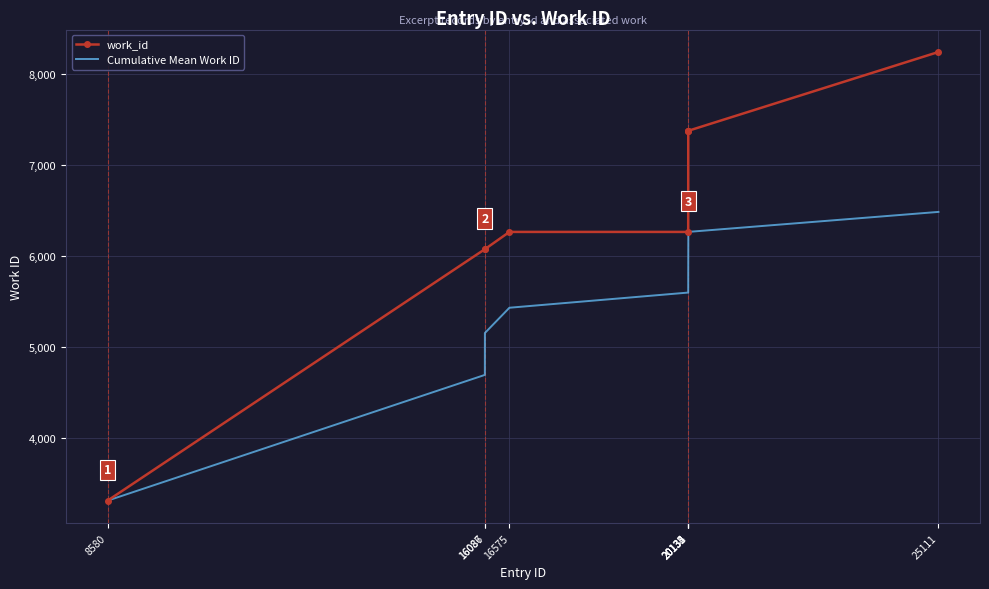

Which series has the widest spread of values?

work_id